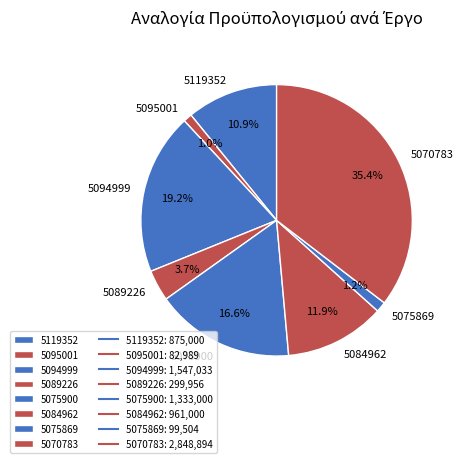

What is the largest slice in the pie chart?

5070783